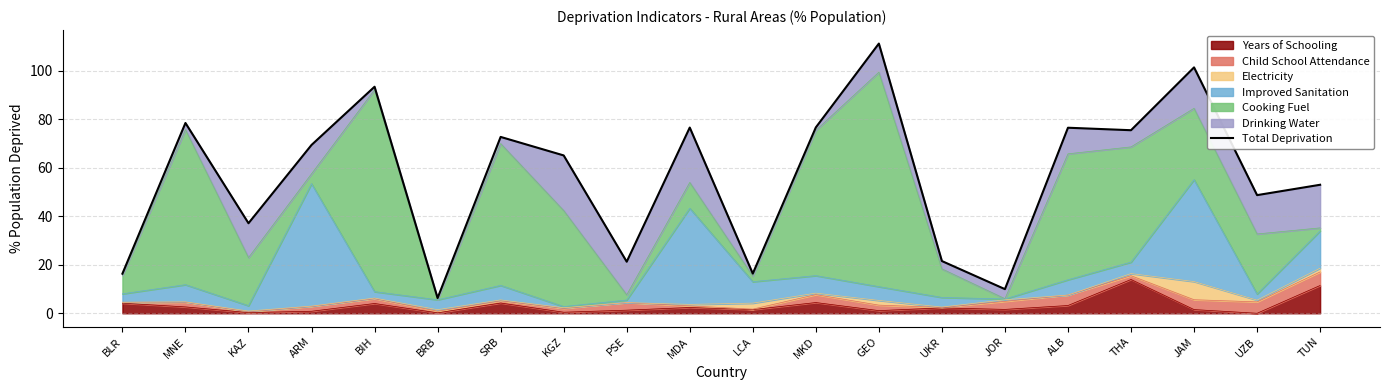

At which category does the chart reach its minimum across all series?

BRB